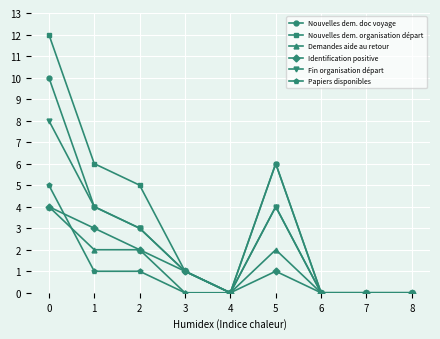

At how many categories does at least one series exceed 10?

1